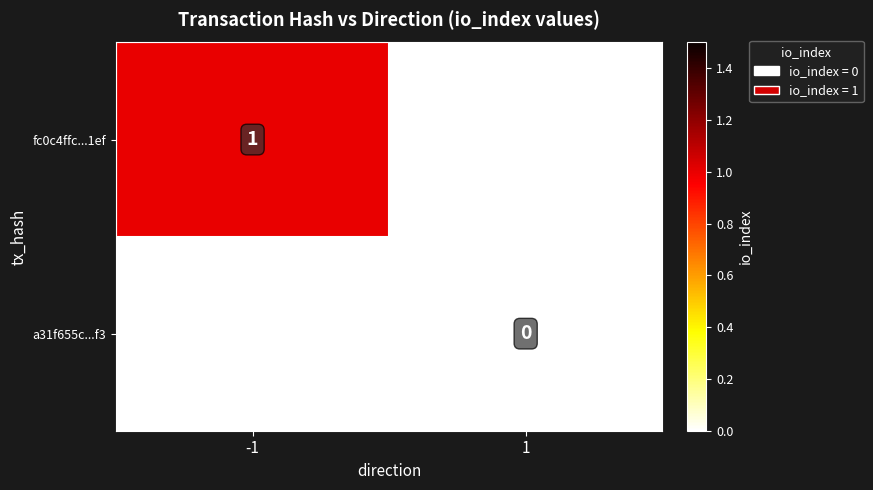

The value of fc0c4ffc...1ef at -1 is 0.5. True or false?

False